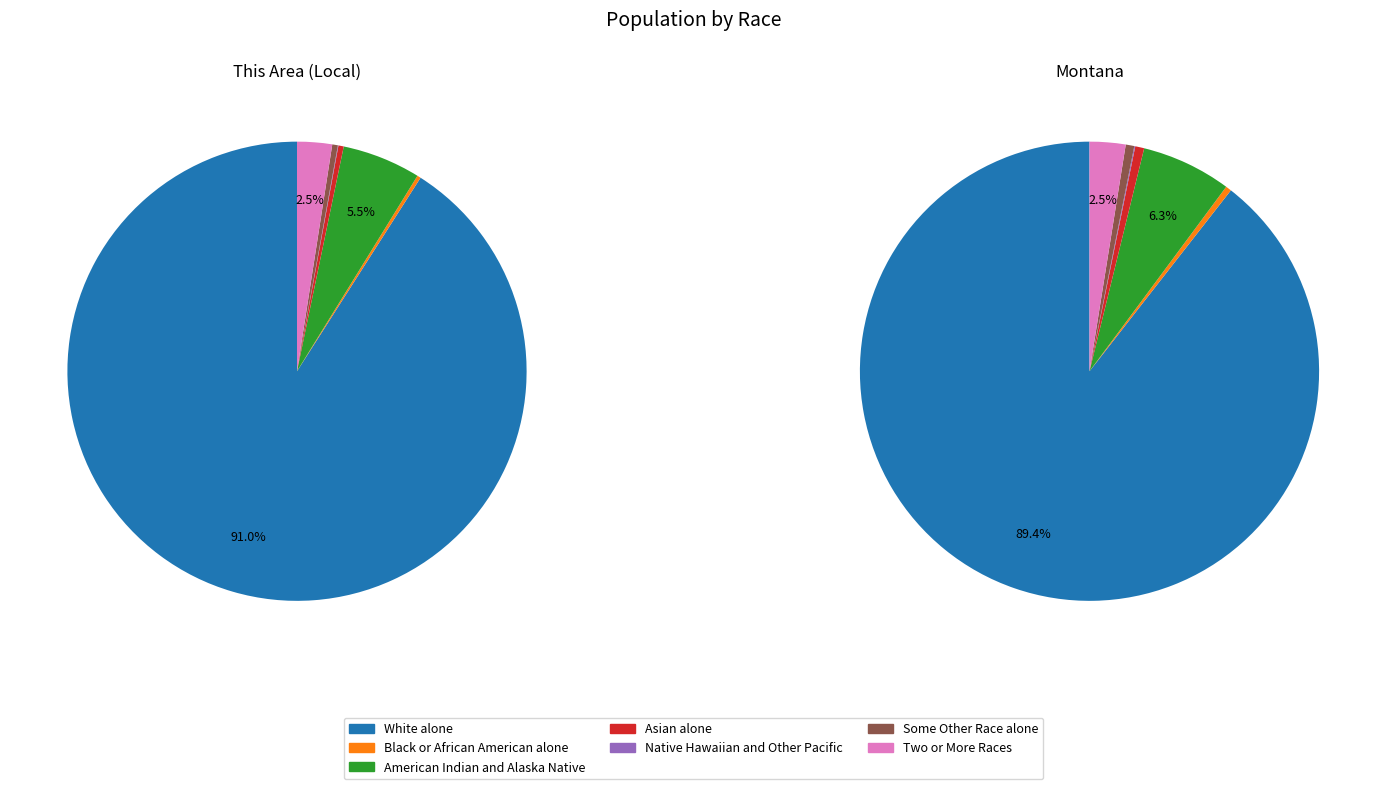

True or false: White alone accounts for 99% of the total.

False